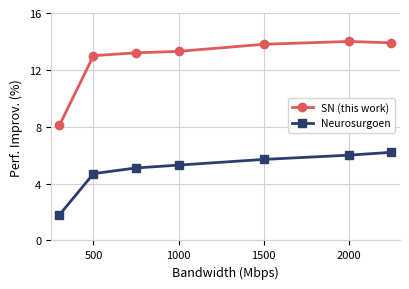

What is the value of the Neurosurgoen point at the 1st from the left?

1.8